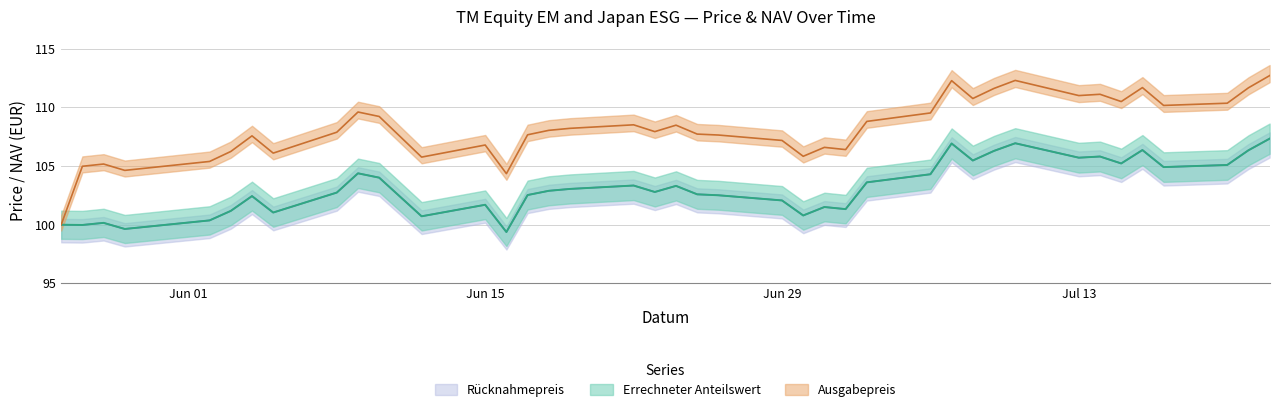

Rank the series at 2020-07-21 from highest to lowest value.

Ausgabepreis, Errechneter Anteilswert, Rücknahmepreis